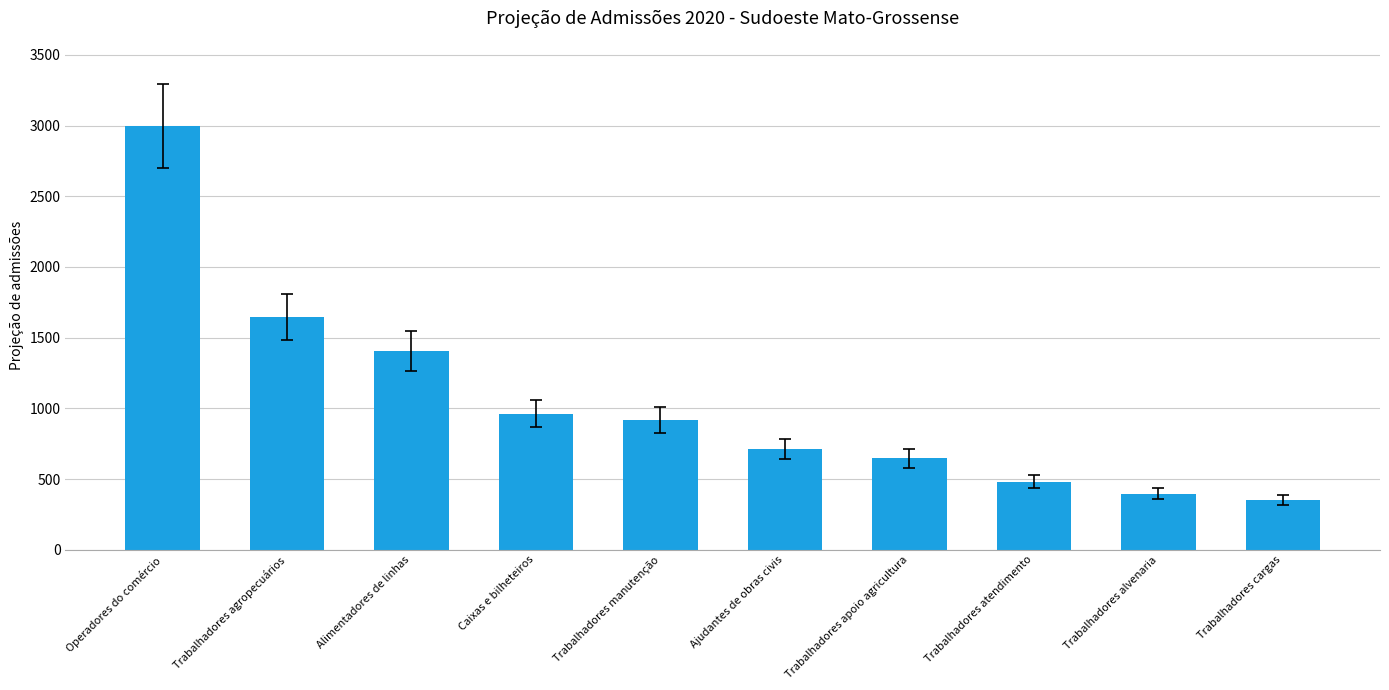

What is the ratio of the value at Trabalhadores apoio agricultura to the value at Trabalhadores agropecuários?

0.4